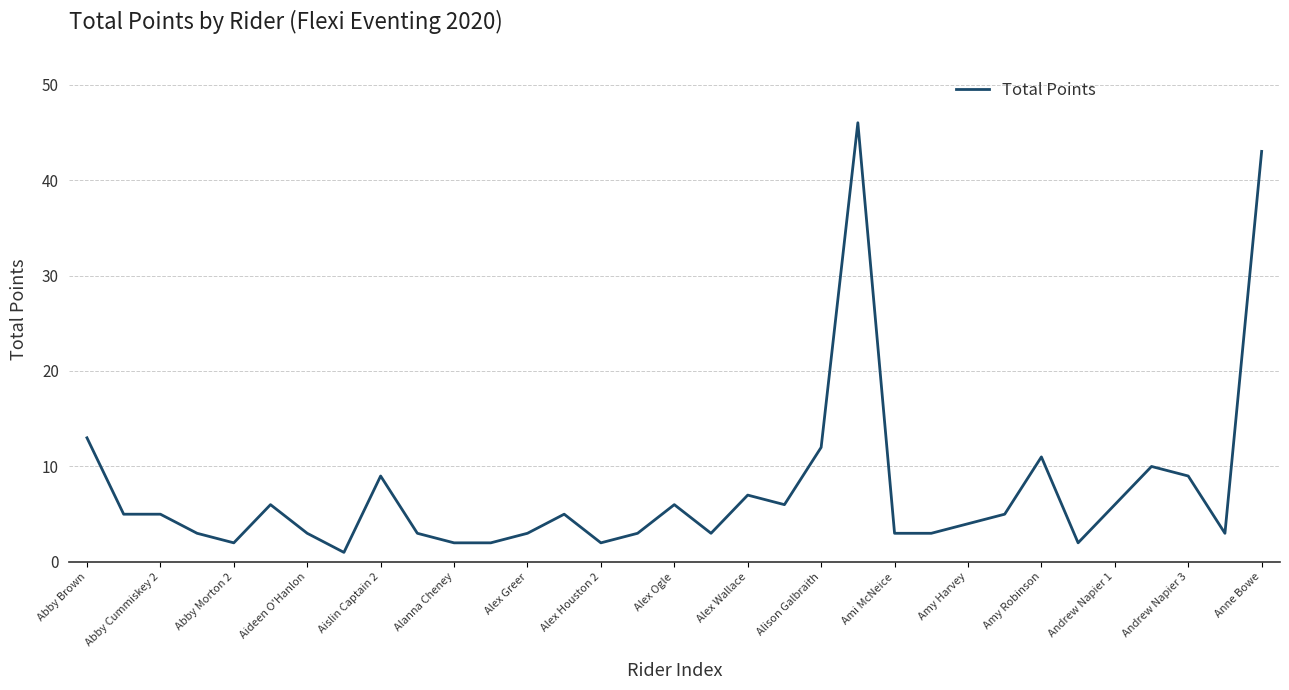

What is the difference between the maximum and minimum values?

45